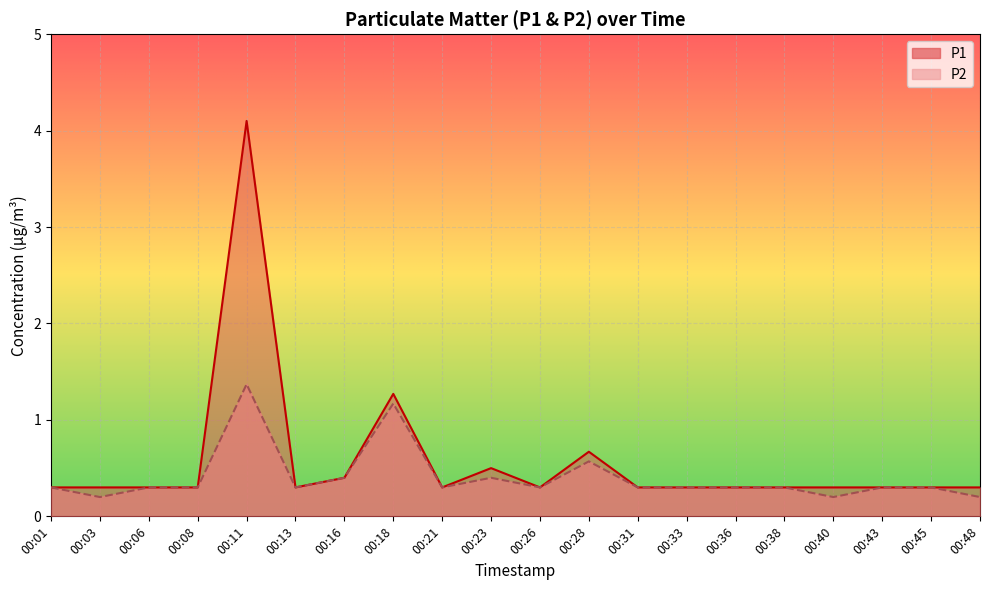

Which category has the lowest value in the P2 series?

00:03